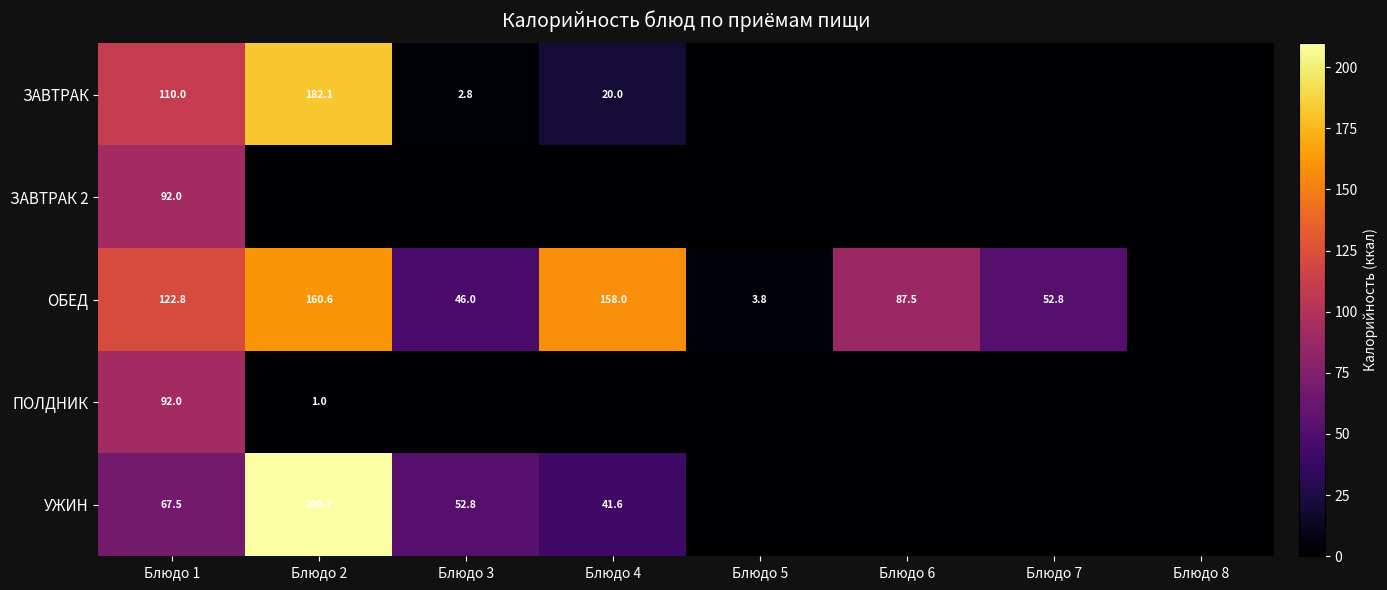

What is the spread (max minus min) of values at Блюдо 1?

55.3